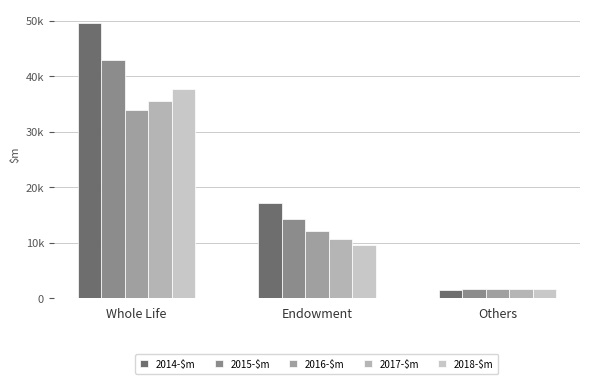

What is the total value across all series at Others?

7881.8